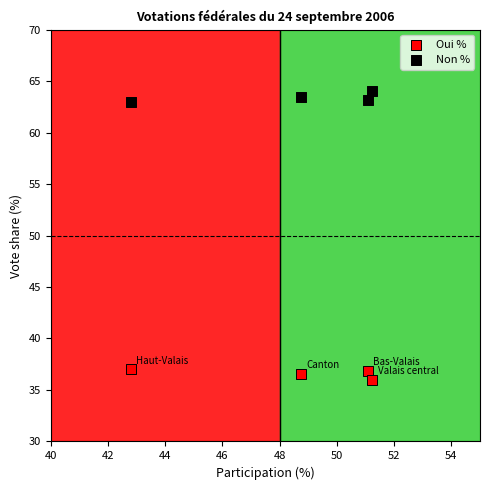

Across all data points, what is the average Y value?

50.0